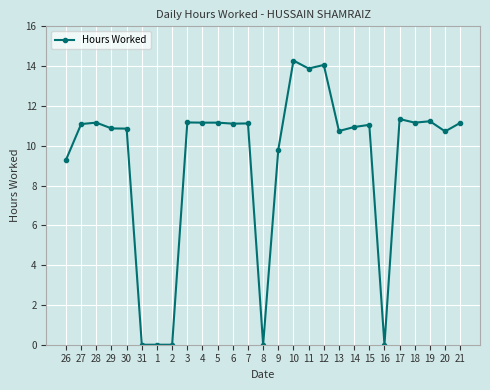

What value does the data have at 4?

11.2